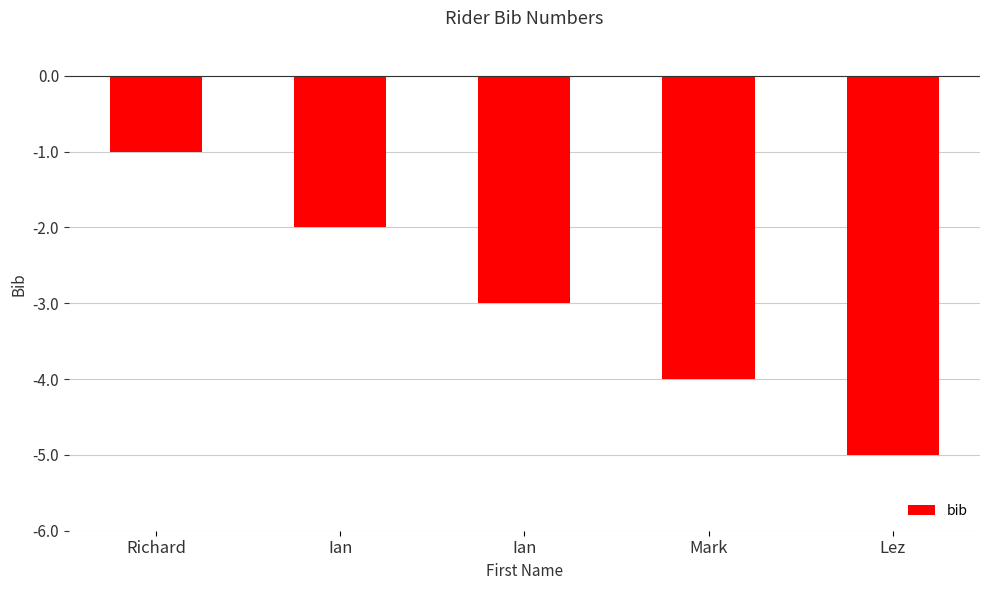

How many distinct data groups are displayed?

1